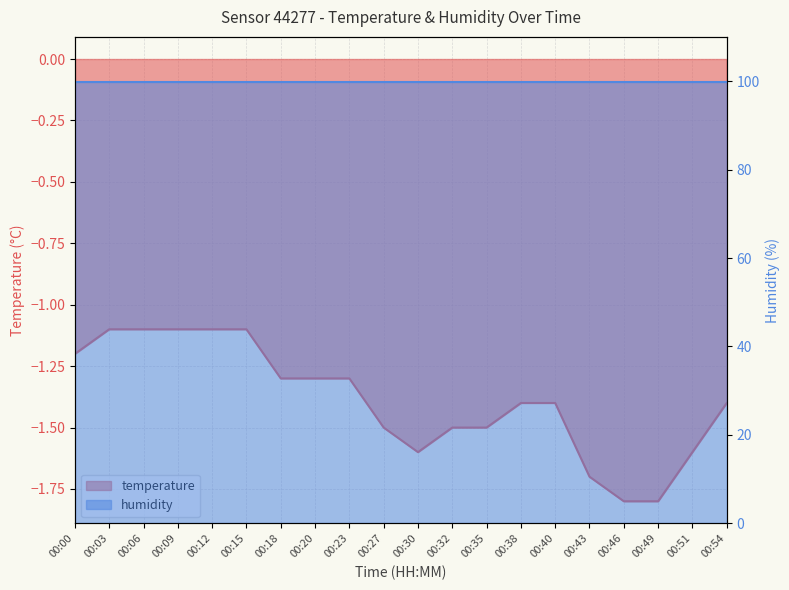

What is the change in value from 00:12 to 00:46?

-0.7